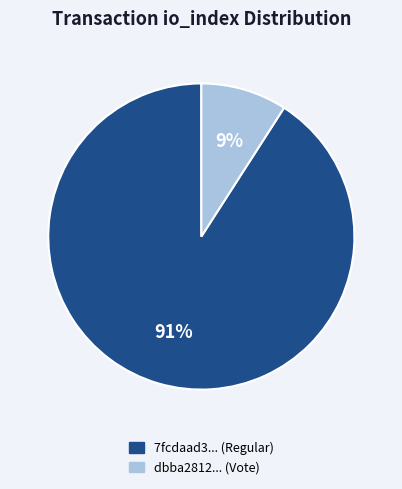

To the nearest percent, what is the average slice percentage?

50%